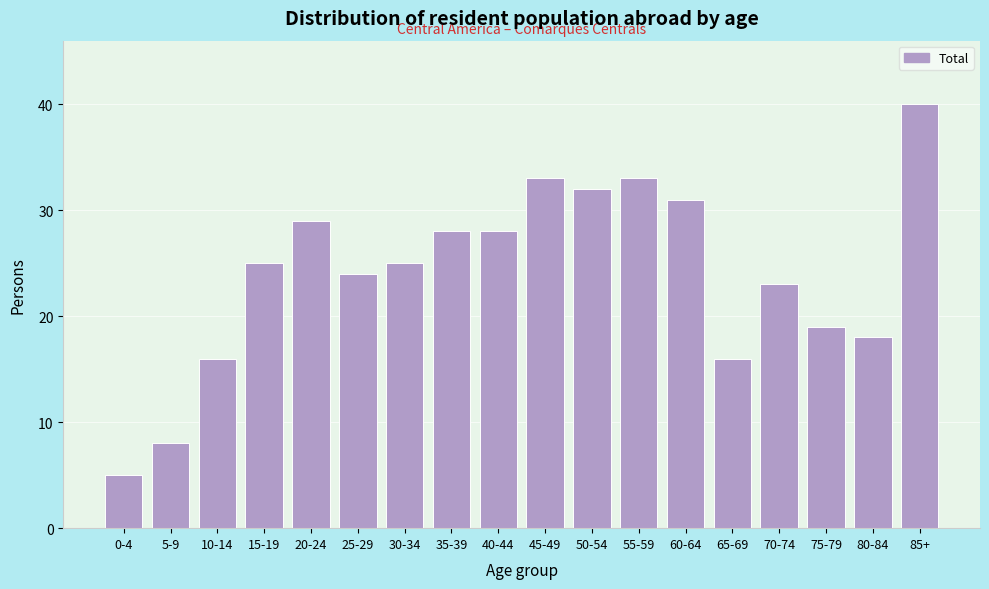

Reading left to right, what are all the values shown in this chart?

5	8	16	25	29	24	25	28	28	33	32	33	31	16	23	19	18	40